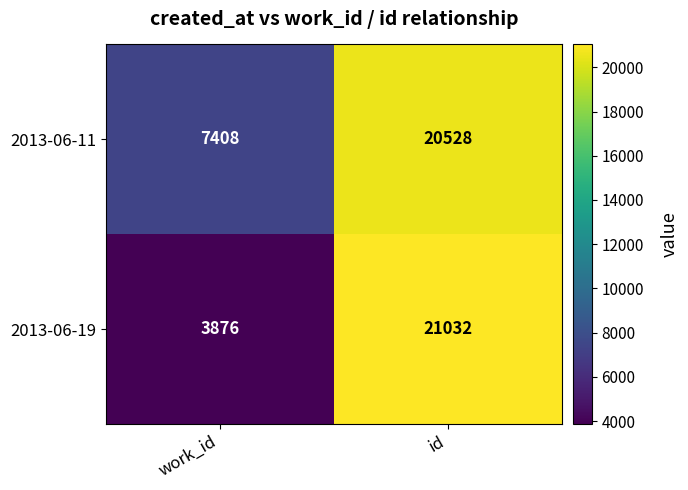

Read the 2013-06-19 value at id, to the nearest 100.

21000